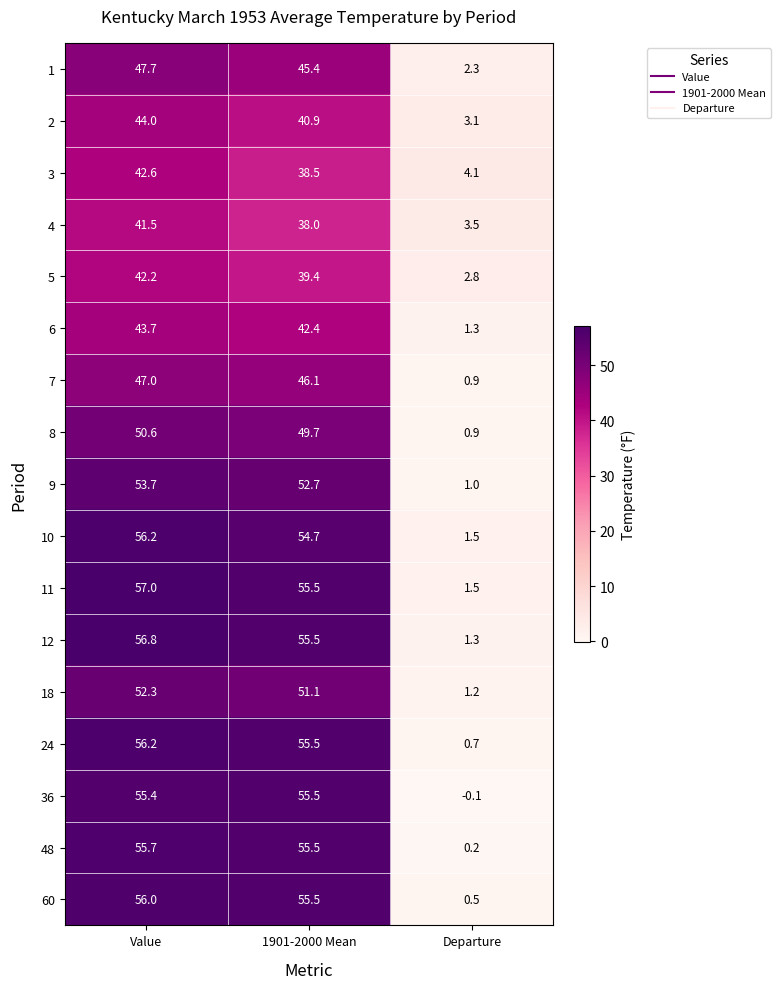

How many data points in 48 are less than 55?

1